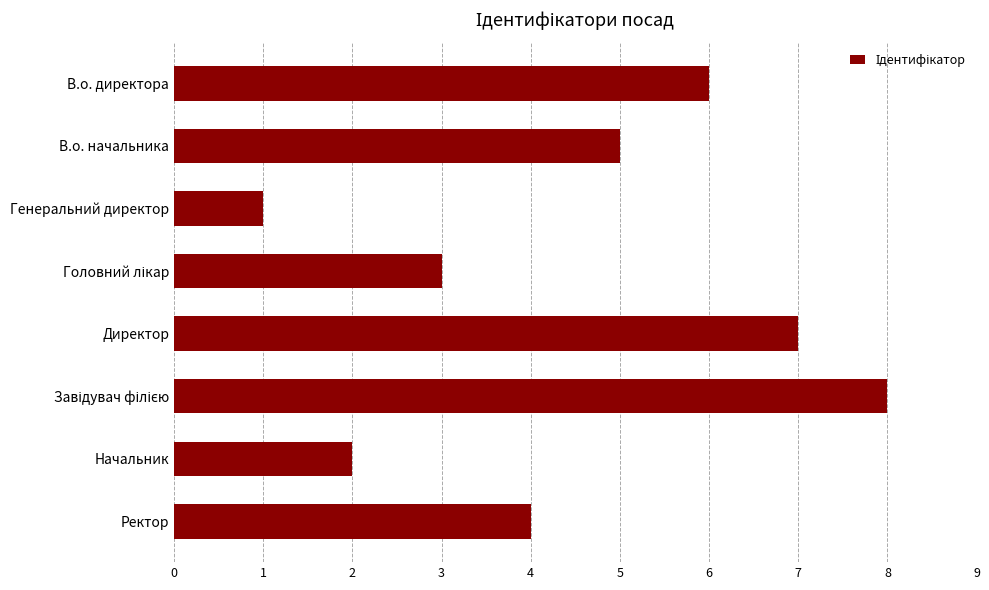

Where is the data nearest to the value 4?

Ректор